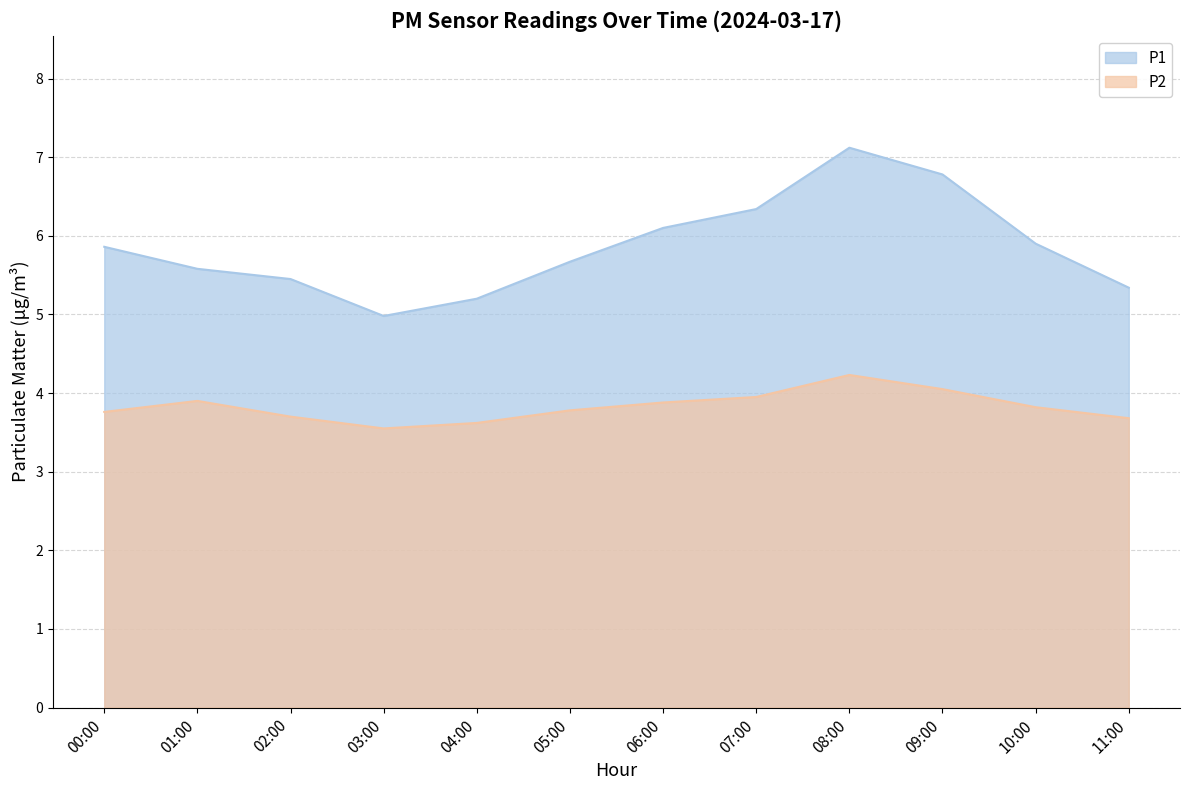

The P2 series shows 5.8 at 06:00. True or false?

False